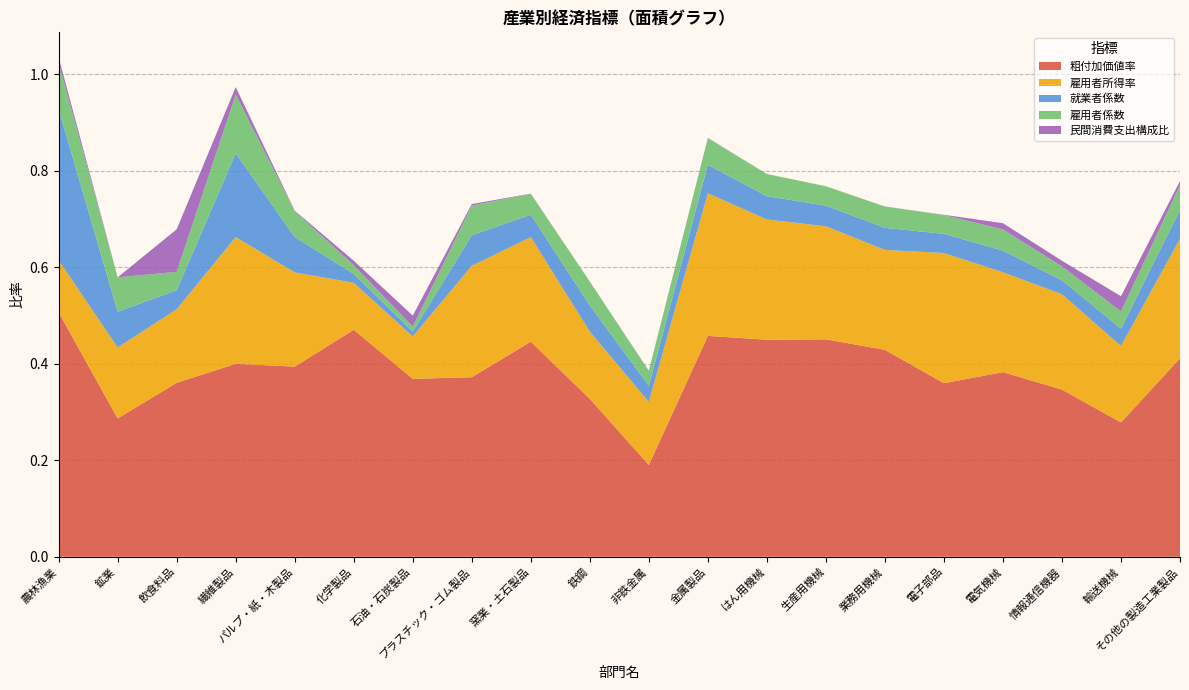

Reading left to right, list all the values displayed in this chart.

粗付加価値率: 農林漁業=0.5	鉱業=0.3	飲食料品=0.4	繊維製品=0.4	パルプ・紙・木製品=0.4	化学製品=0.5	石油・石炭製品=0.4	プラスチック・ゴム製品=0.4	窯業・土石製品=0.4	鉄鋼=0.3	非鉄金属=0.2	金属製品=0.5	はん用機械=0.4	生産用機械=0.5	業務用機械=0.4	電子部品=0.4	電気機械=0.4	情報通信機器=0.3	輸送機械=0.3	その他の製造工業製品=0.4
雇用者所得率: 農林漁業=0.1	鉱業=0.1	飲食料品=0.2	繊維製品=0.3	パルプ・紙・木製品=0.2	化学製品=0.1	石油・石炭製品=0.1	プラスチック・ゴム製品=0.2	窯業・土石製品=0.2	鉄鋼=0.1	非鉄金属=0.1	金属製品=0.3	はん用機械=0.2	生産用機械=0.2	業務用機械=0.2	電子部品=0.3	電気機械=0.2	情報通信機器=0.2	輸送機械=0.2	その他の製造工業製品=0.2
就業者係数: 農林漁業=0.3	鉱業=0.1	飲食料品=0.0	繊維製品=0.2	パルプ・紙・木製品=0.1	化学製品=0.0	石油・石炭製品=0.0	プラスチック・ゴム製品=0.1	窯業・土石製品=0.0	鉄鋼=0.1	非鉄金属=0.0	金属製品=0.1	はん用機械=0.0	生産用機械=0.0	業務用機械=0.0	電子部品=0.0	電気機械=0.0	情報通信機器=0.0	輸送機械=0.0	その他の製造工業製品=0.1
雇用者係数: 農林漁業=0.1	鉱業=0.1	飲食料品=0.0	繊維製品=0.1	パルプ・紙・木製品=0.1	化学製品=0.0	石油・石炭製品=0.0	プラスチック・ゴム製品=0.1	窯業・土石製品=0.0	鉄鋼=0.0	非鉄金属=0.0	金属製品=0.1	はん用機械=0.0	生産用機械=0.0	業務用機械=0.0	電子部品=0.0	電気機械=0.0	情報通信機器=0.0	輸送機械=0.0	その他の製造工業製品=0.1
民間消費支出構成比: 農林漁業=0.0	鉱業=0.0	飲食料品=0.1	繊維製品=0.0	パルプ・紙・木製品=0.0	化学製品=0.0	石油・石炭製品=0.0	プラスチック・ゴム製品=0.0	窯業・土石製品=0.0	鉄鋼=0.0	非鉄金属=0.0	金属製品=0.0	はん用機械=0.0	生産用機械=0.0	業務用機械=0.0	電子部品=0.0	電気機械=0.0	情報通信機器=0.0	輸送機械=0.0	その他の製造工業製品=0.0